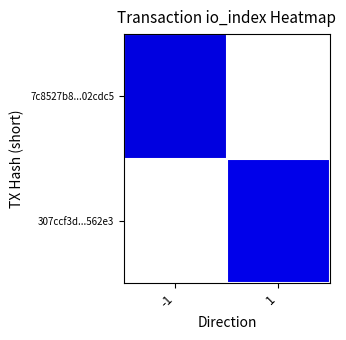

What is the smallest value displayed?

7.0